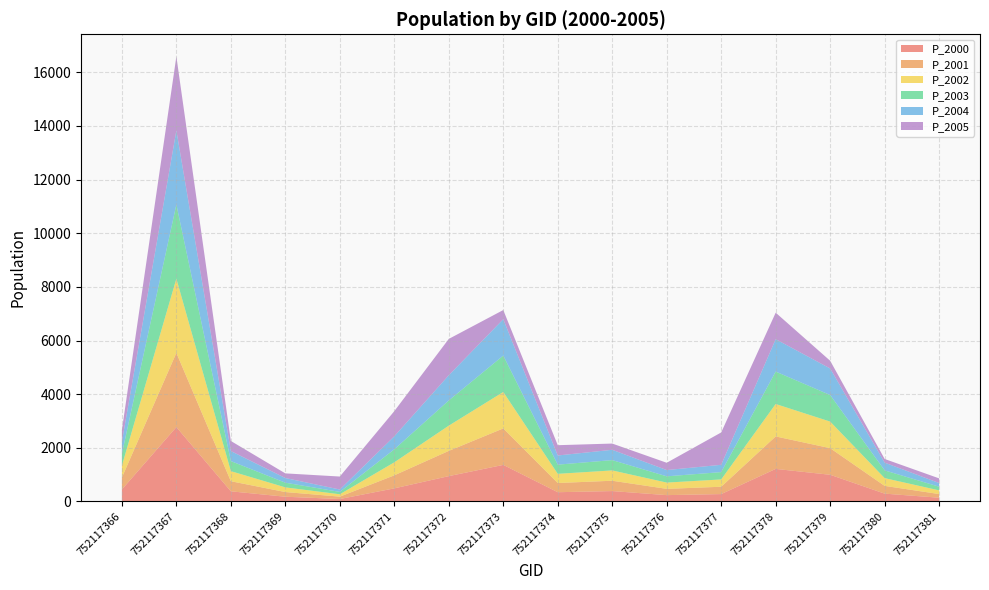

Reading left to right, transcribe all the data shown in this chart.

P_2000: 752117366=445.1	752117367=2771.3	752117368=376.4	752117369=174.6	752117370=88.8	752117371=486.4	752117372=942.6	752117373=1361.4	752117374=343.1	752117375=385.5	752117376=234.1	752117377=273.5	752117378=1212.1	752117379=993.1	752117380=289.6	752117381=137.3
P_2001: 752117366=444.7	752117367=2768.7	752117368=376.1	752117369=174.4	752117370=88.7	752117371=486.0	752117372=941.7	752117373=1360.2	752117374=342.8	752117375=385.2	752117376=233.9	752117377=273.2	752117378=1210.9	752117379=992.2	752117380=289.4	752117381=137.1
P_2002: 752117366=444.2	752117367=2766.2	752117368=375.7	752117369=174.3	752117370=88.6	752117371=485.5	752117372=940.9	752117373=1358.9	752117374=342.5	752117375=384.8	752117376=233.7	752117377=273.0	752117378=1209.8	752117379=991.2	752117380=289.1	752117381=137.0
P_2003: 752117366=443.8	752117367=2763.7	752117368=375.4	752117369=174.1	752117370=88.6	752117371=485.1	752117372=940.0	752117373=1357.7	752117374=342.2	752117375=384.5	752117376=233.5	752117377=272.7	752117378=1208.7	752117379=990.3	752117380=288.8	752117381=136.9
P_2004: 752117366=443.4	752117367=2761.1	752117368=375.1	752117369=174.0	752117370=88.5	752117371=484.7	752117372=939.2	752117373=1356.4	752117374=341.9	752117375=384.1	752117376=233.3	752117377=272.5	752117378=1207.6	752117379=989.4	752117380=288.6	752117381=136.7
P_2005: 752117366=443.0	752117367=2758.6	752117368=374.7	752117369=173.8	752117370=484.2	752117371=938.3	752117372=1355.2	752117373=341.6	752117374=383.8	752117375=233.1	752117376=272.2	752117377=1206.5	752117378=988.5	752117379=288.3	752117380=136.6	752117381=174.0